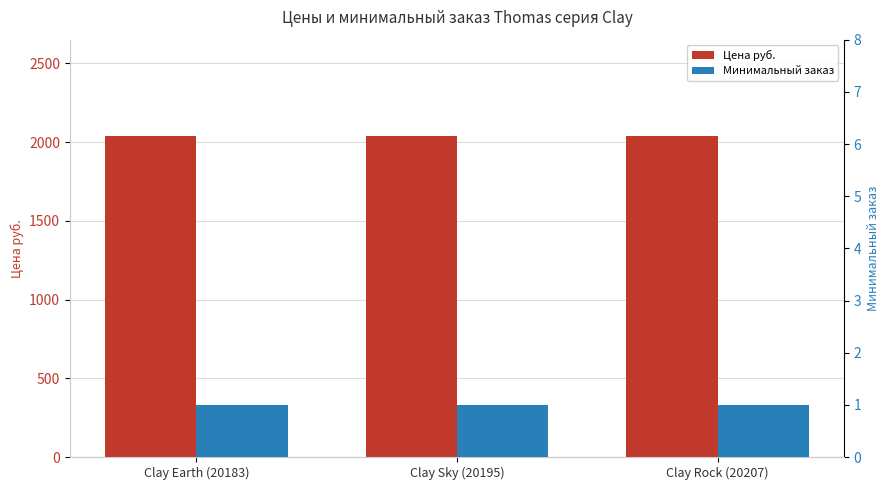

How many distinct data groups are displayed?

2